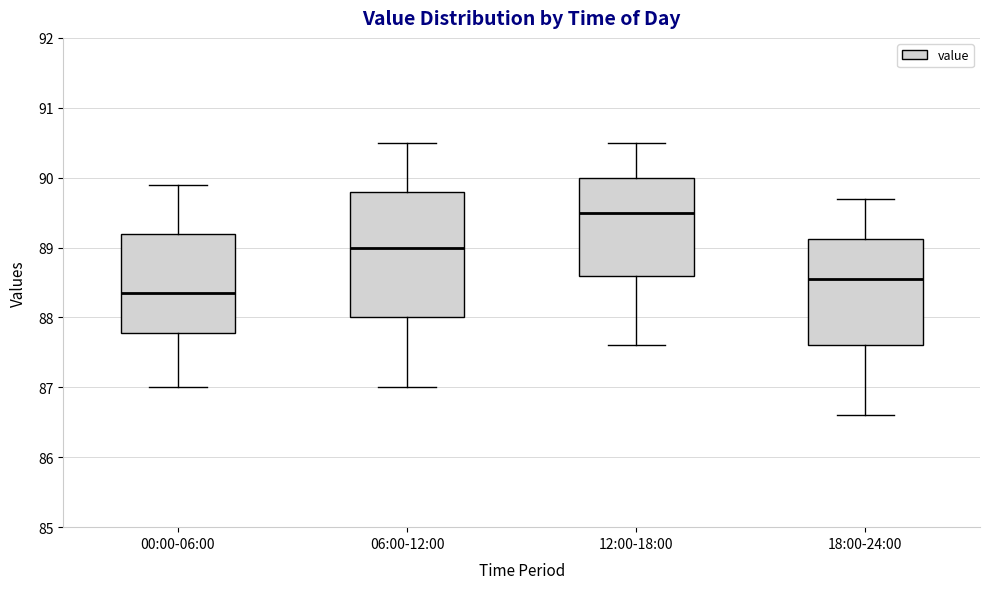

Reading left to right, read every box against the y-axis: the position of its median line, the range the box covers, and the ends of its whiskers. The values are not printed on the chart, so give them approximately, as read against the axis.

00:00-06:00: median 88.4, box 87.8 to 89.2, whiskers 87.0 to 89.9
06:00-12:00: median 89.0, box 88.0 to 89.8, whiskers 87.0 to 90.5
12:00-18:00: median 89.5, box 88.6 to 90.0, whiskers 87.6 to 90.5
18:00-24:00: median 88.6, box 87.6 to 89.1, whiskers 86.6 to 89.7